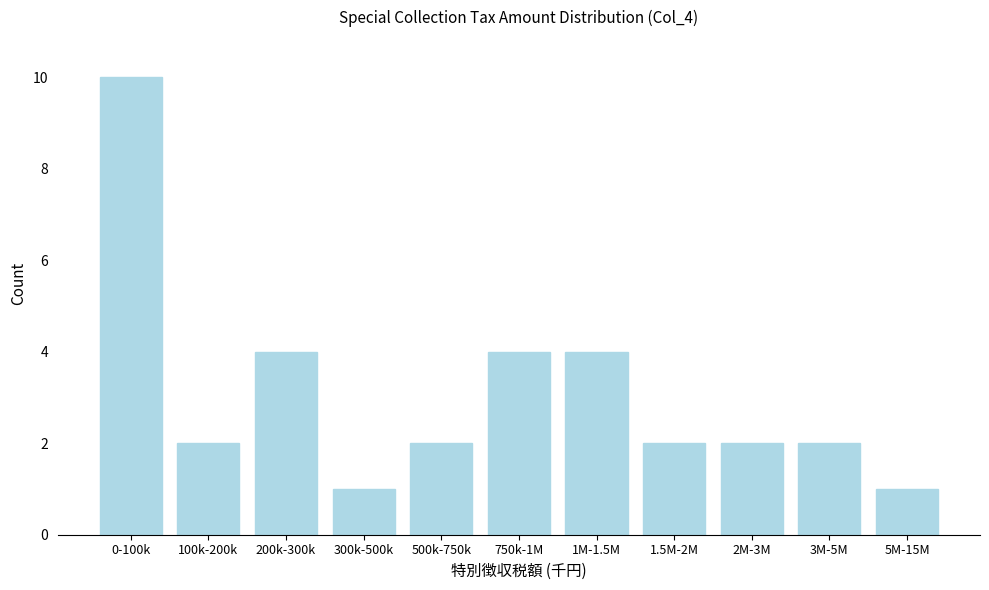

Reading left to right, what are all the values shown in this chart?

0-100k=10	100k-200k=2	200k-300k=4	300k-500k=1	500k-750k=2	750k-1M=4	1M-1.5M=4	1.5M-2M=2	2M-3M=2	3M-5M=2	5M-15M=1